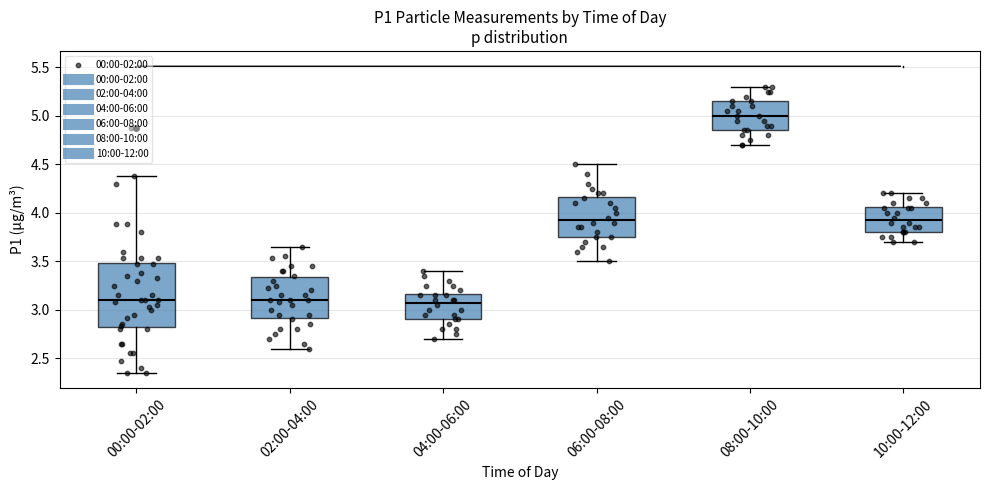

Comparing the boxes themselves (not the whiskers), which one is the tallest?

00:00-02:00